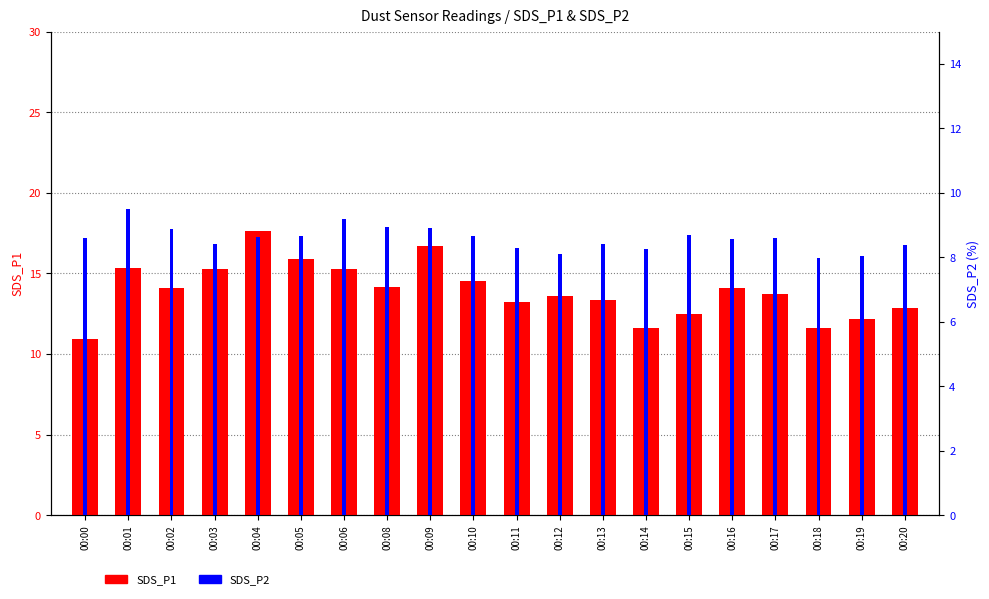

At how many categories does at least one series exceed 8?

20